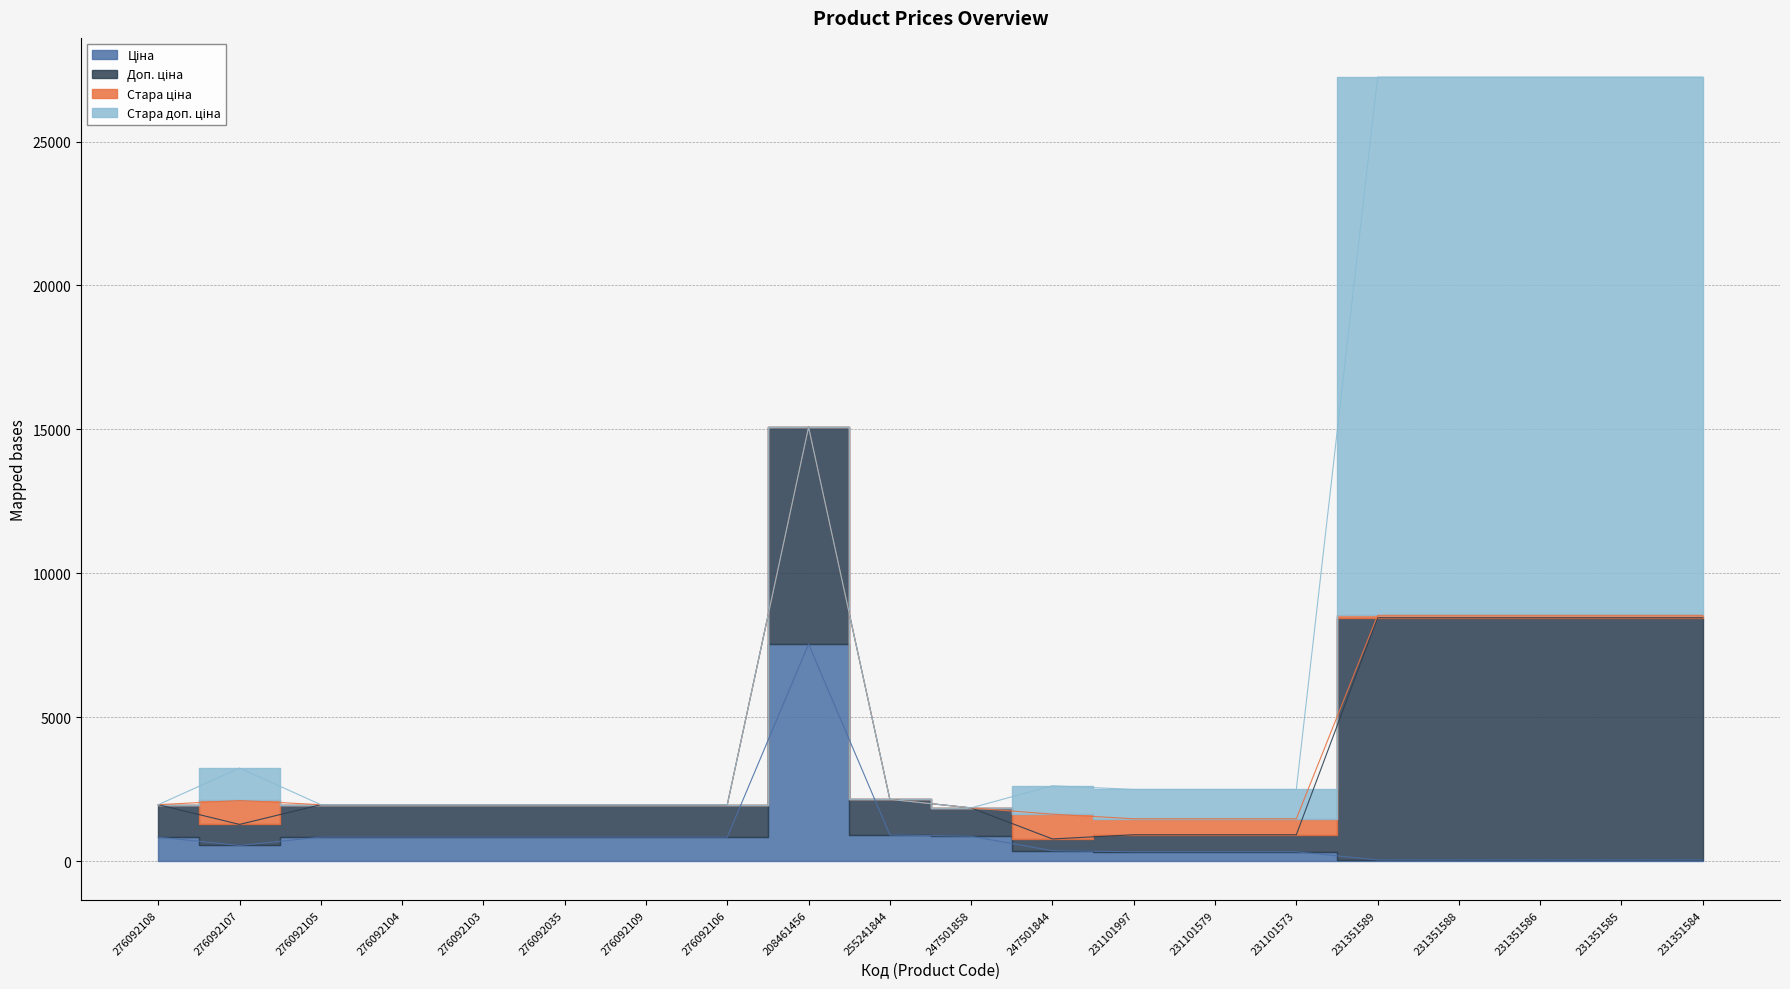

At which category does the chart reach its peak across all series?

231351589